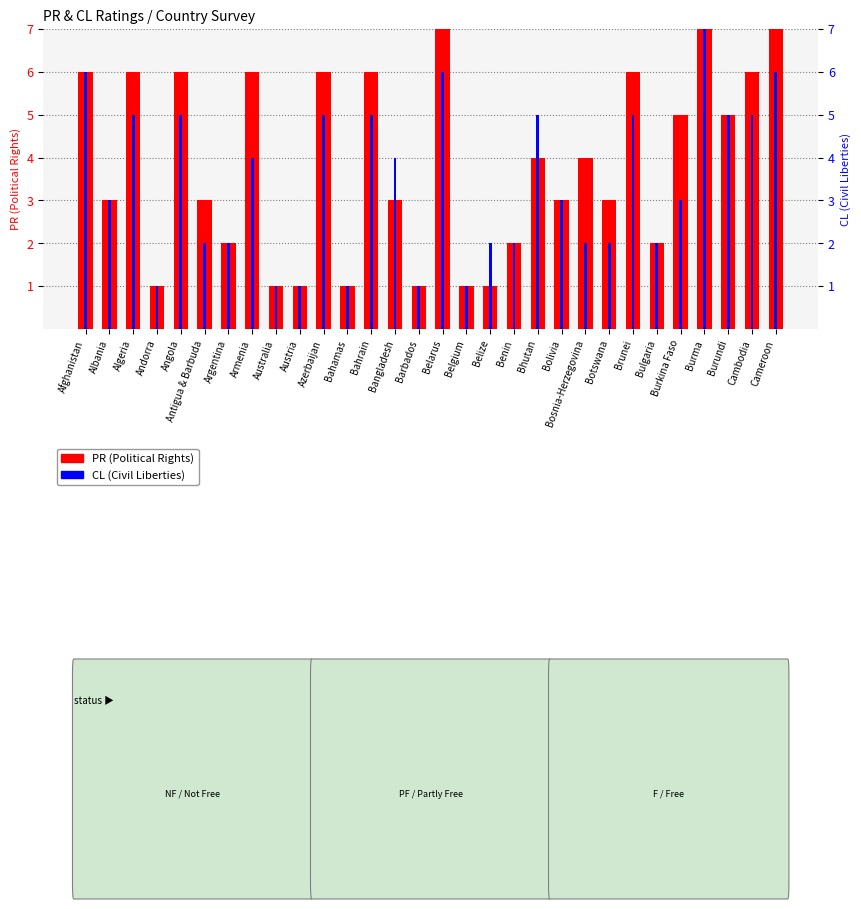

What are all the series names shown in the legend?

PR (Political Rights), CL (Civil Liberties)